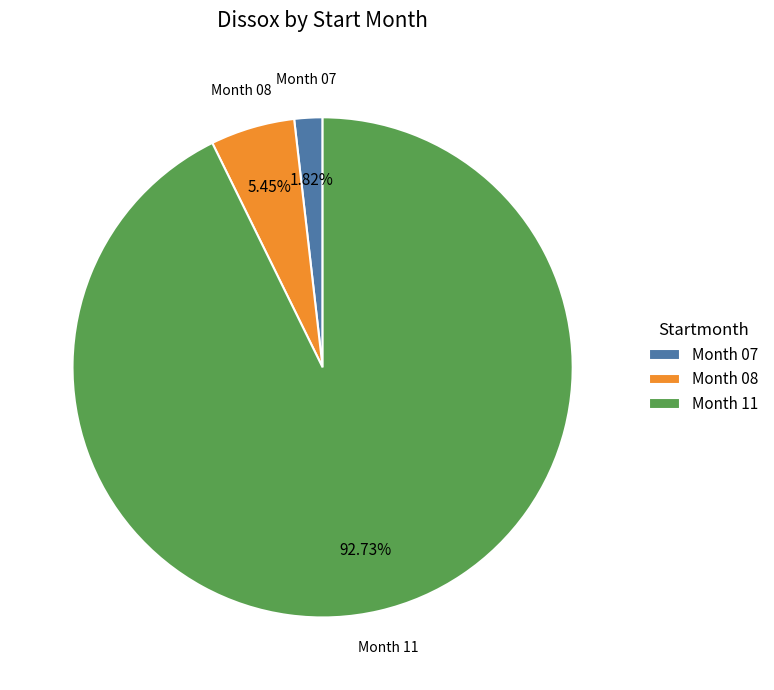

Does any single category account for the majority?

Yes